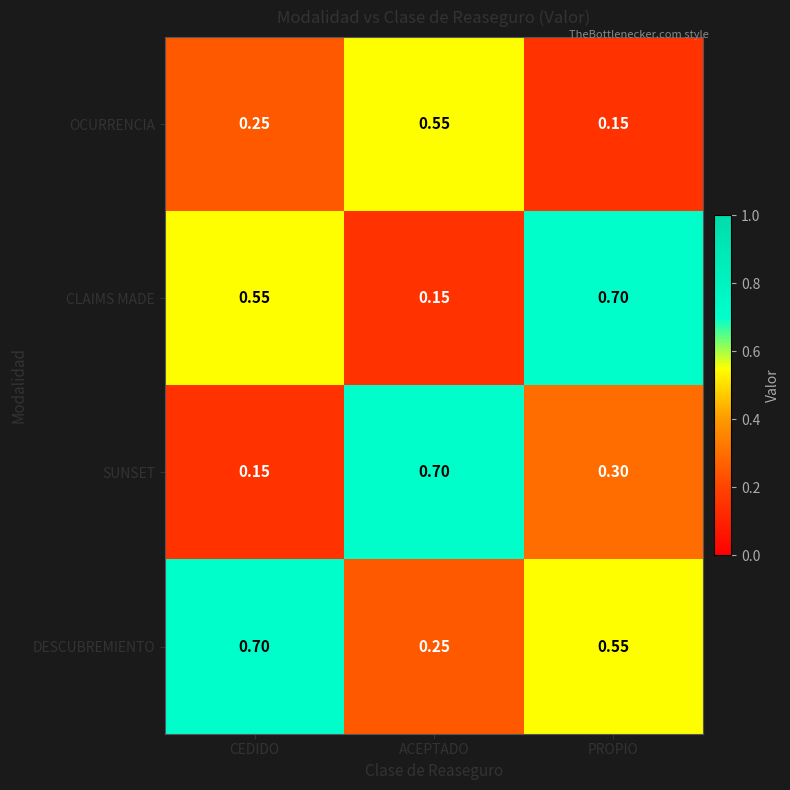

Is the value of SUNSET at PROPIO greater than the value of CLAIMS MADE at ACEPTADO?

Yes